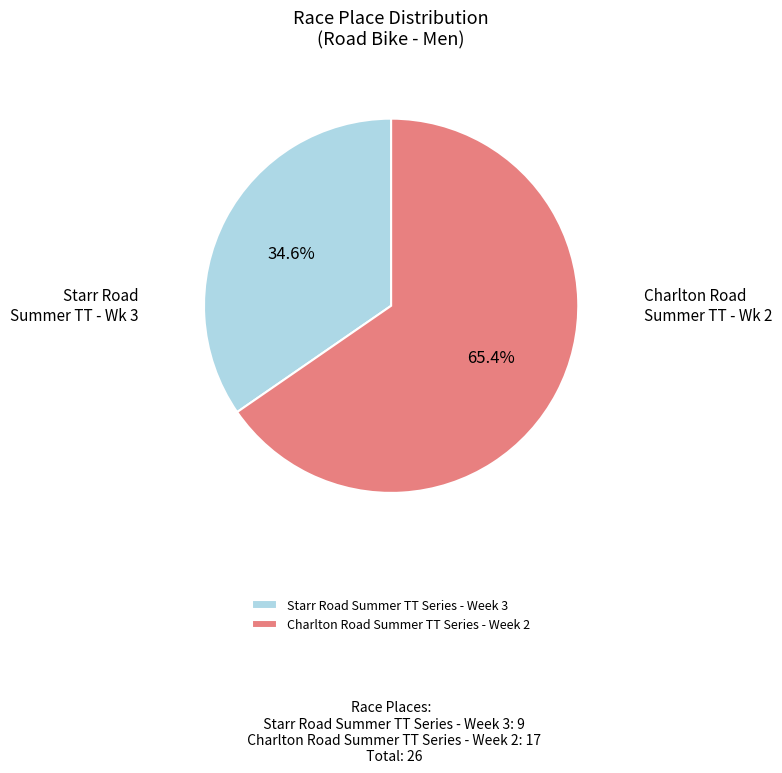

Which slice is the largest?

Charlton Road Summer TT Series - Week 2